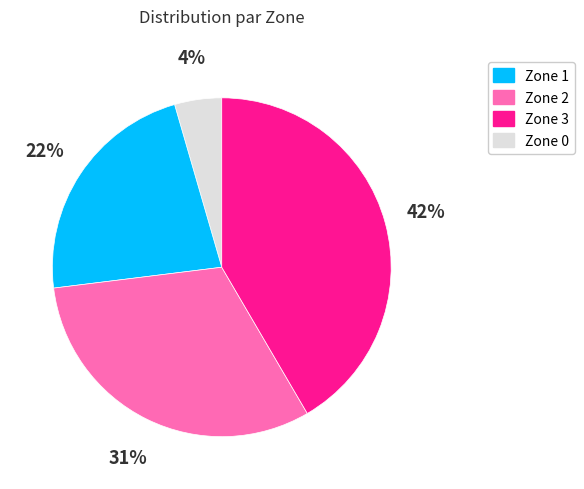

Is there any slice that represents more than half of the pie?

No